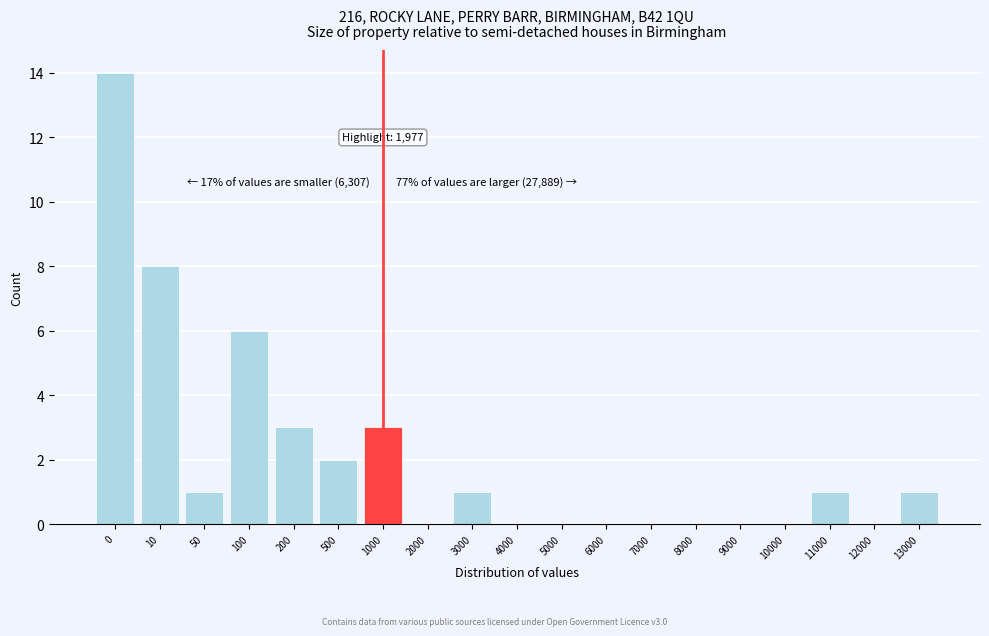

Reading right to left, what are all the values shown in this chart?

13000=1	12000=0	11000=1	10000=0	9000=0	8000=0	7000=0	6000=0	5000=0	4000=0	3000=1	2000=0	1000=3	500=2	200=3	100=6	50=1	10=8	0=14